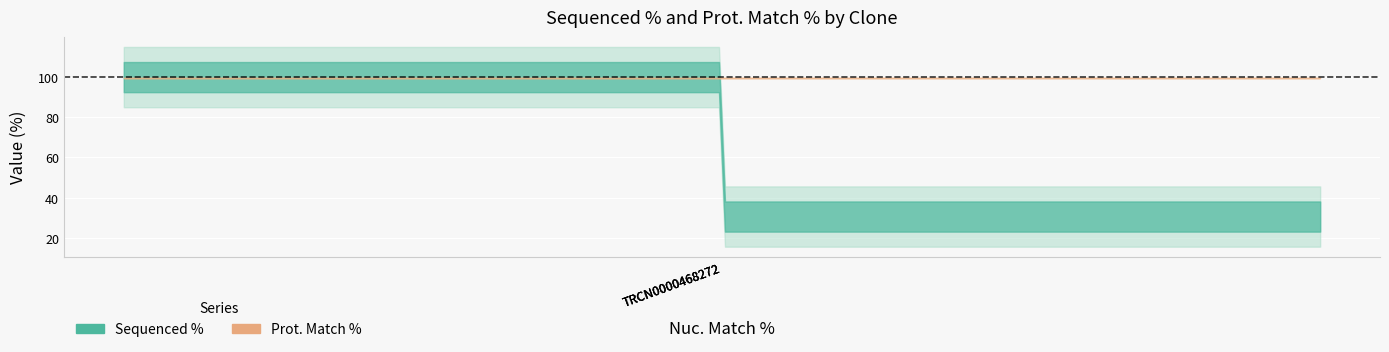

How many values in the Sequenced % series exceed 30?

2